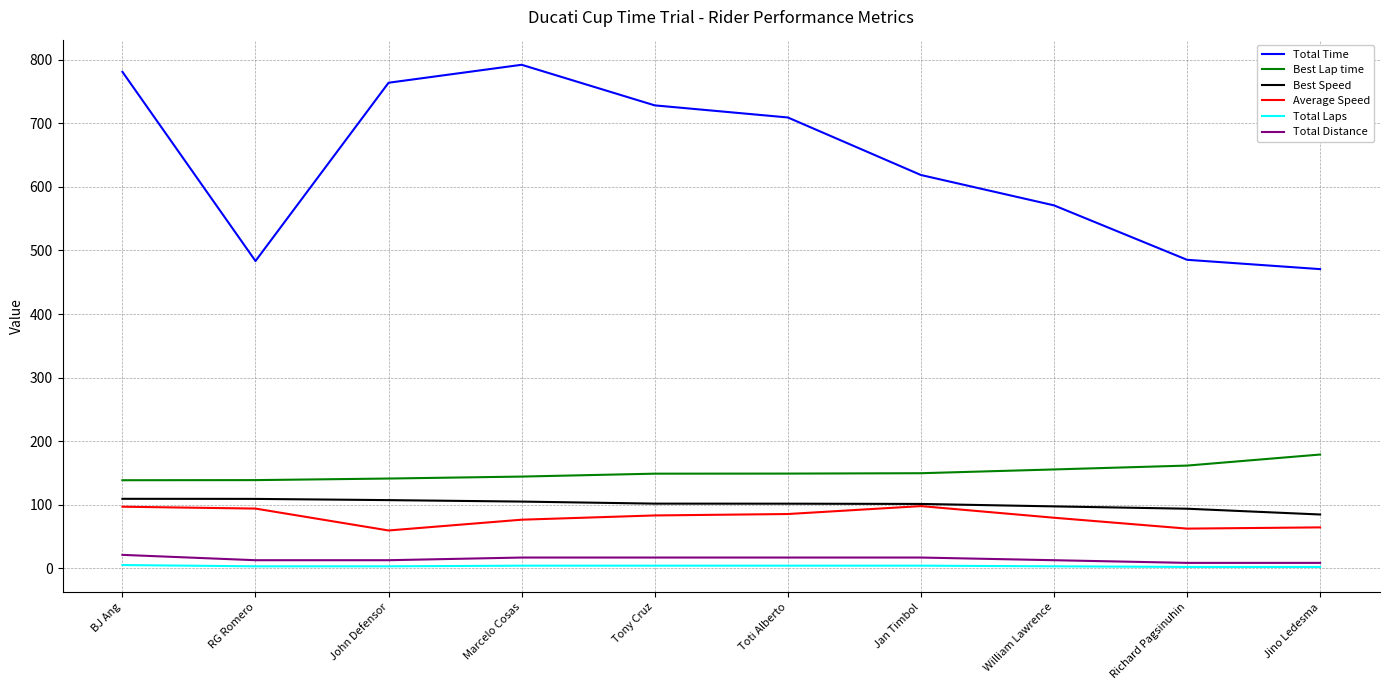

At which label is Total Time closest to 631?

Jan Timbol